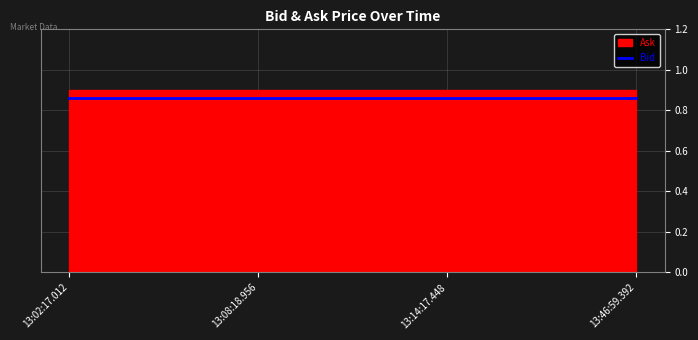

True or false: Ask and Bid cross at least once.

False